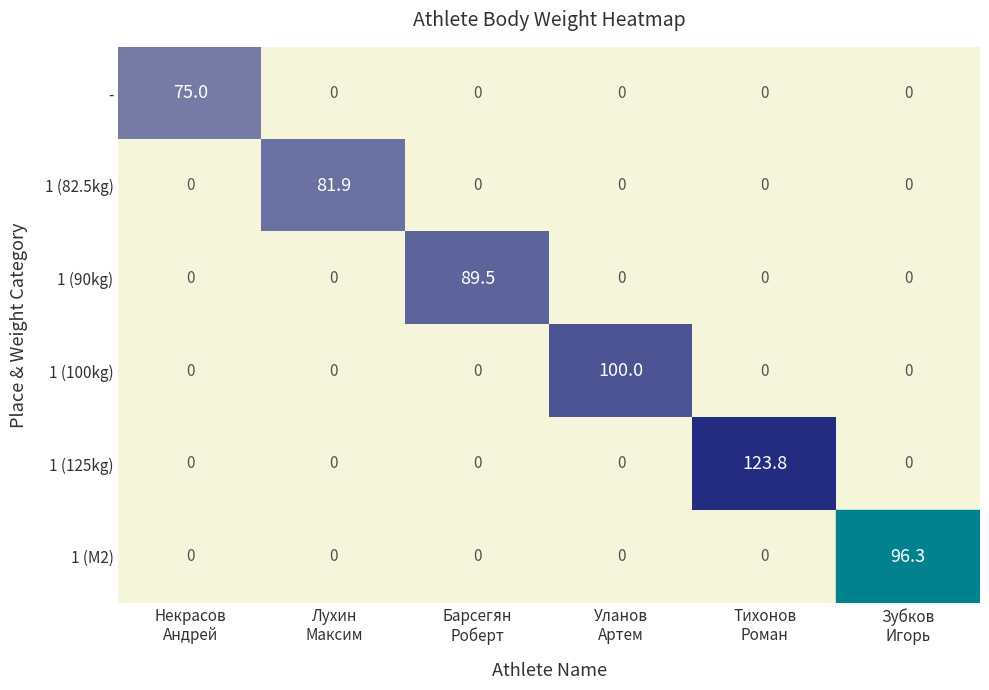

What is the total value across all series at Зубков
Игорь?

96.3